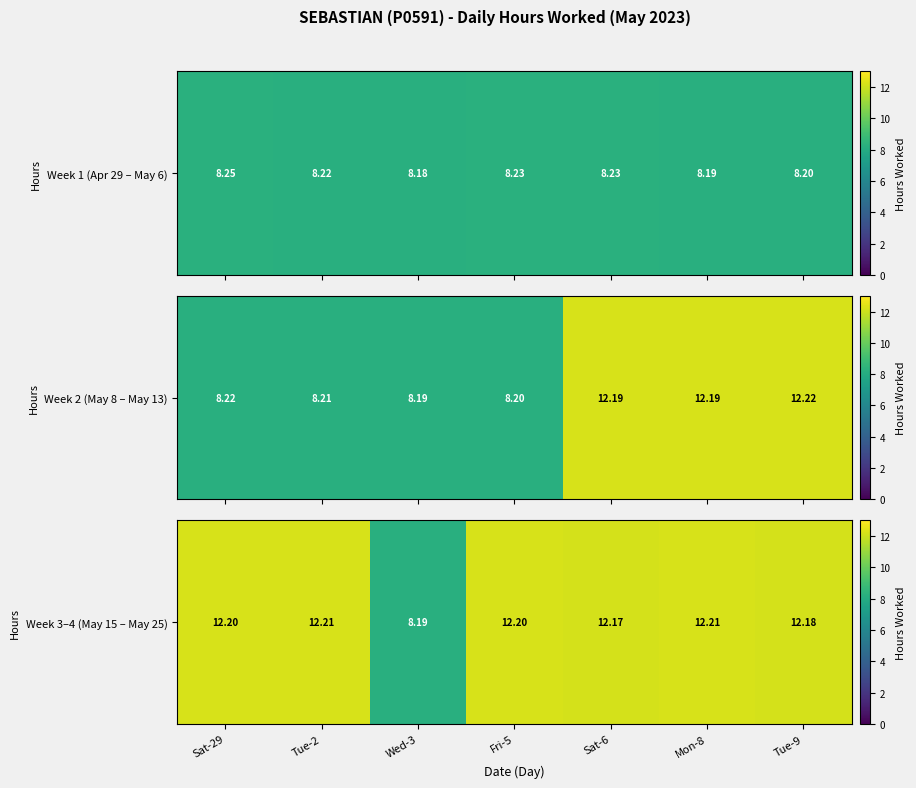

Rank the categories by value from lowest to highest.

Wed-3, Sat-6, Tue-9, Sat-29, Fri-5, Tue-2, Mon-8